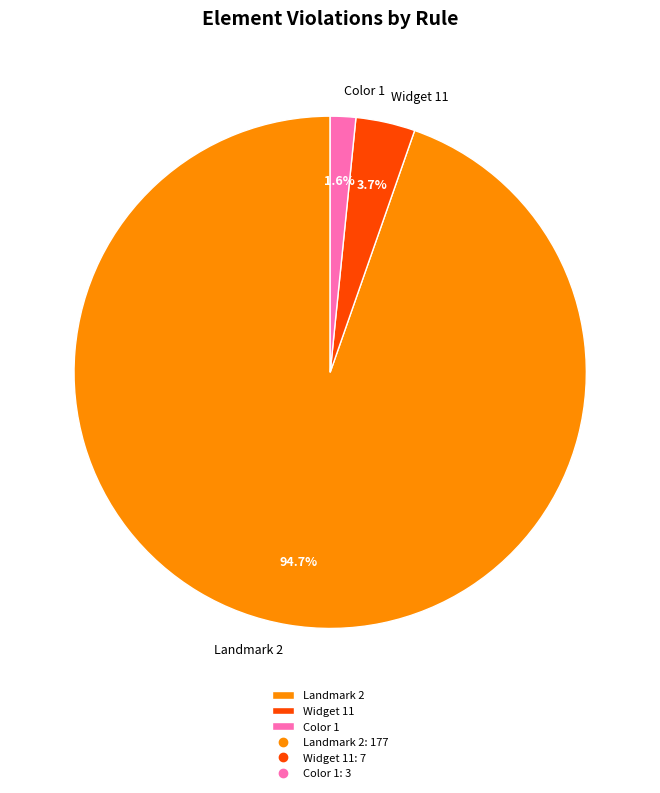

Which slice is the largest?

Landmark 2